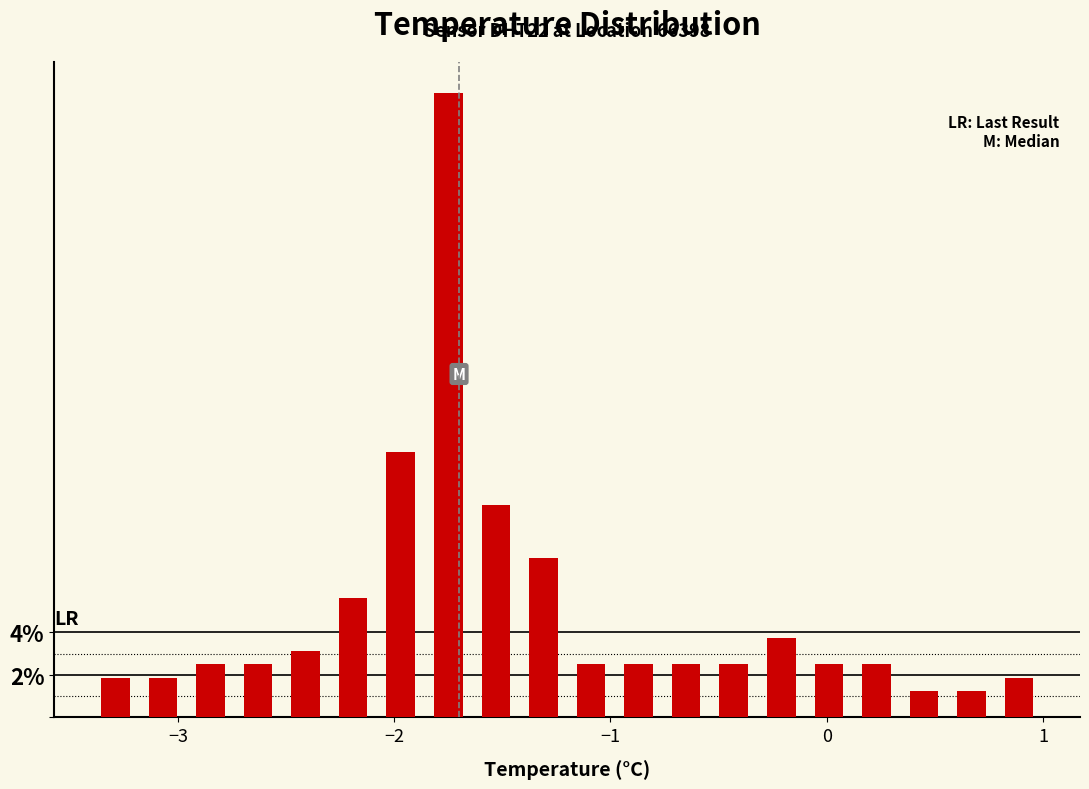

Read against the x-axis, roughly where is the centre of the tallest bar?

-1.7